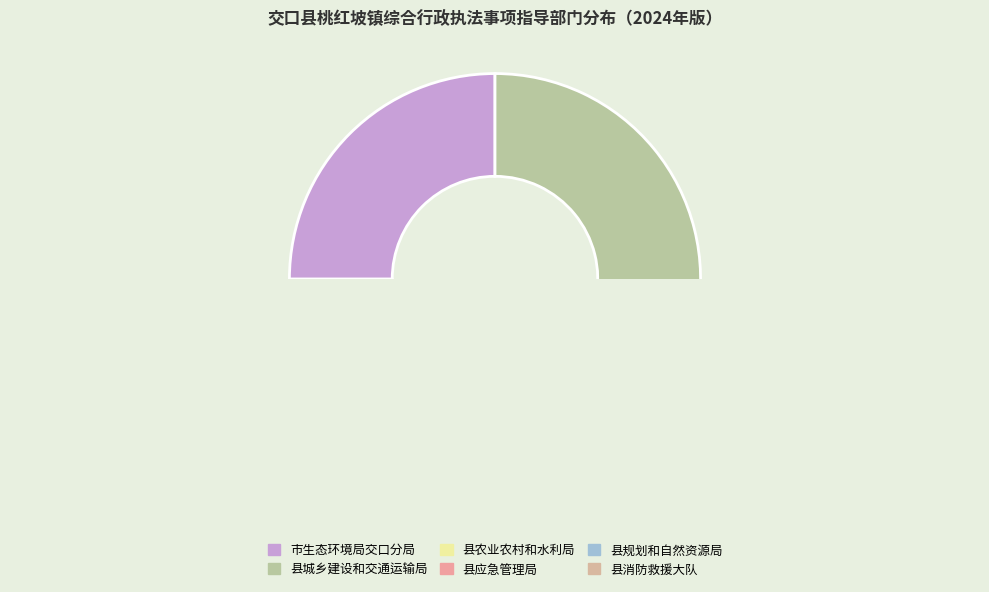

True or false: 县应急管理局 accounts for 23% of the total.

False